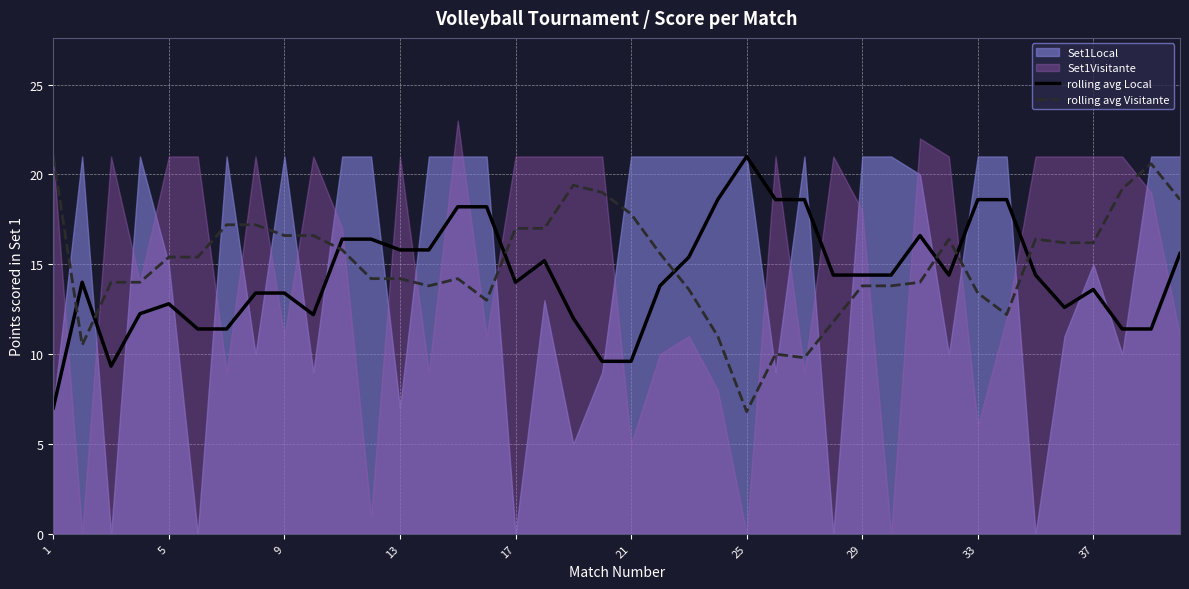

What is the maximum value for rolling avg Visitante?

21.0